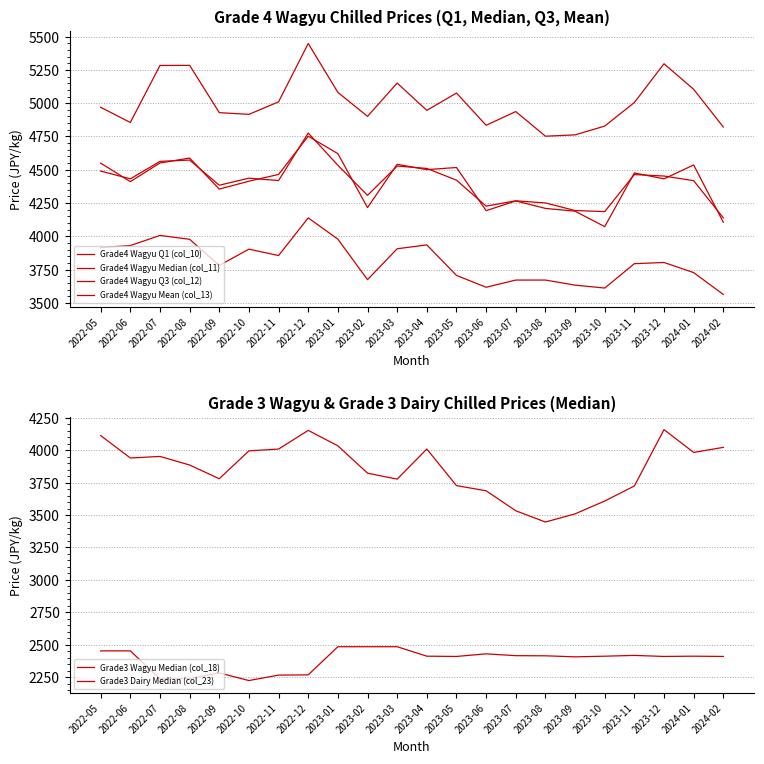

Reading left to right, extract all data points from this chart.

Grade4 Wagyu Q1 (col_10): 2022-05=3916	2022-06=3931	2022-07=4007	2022-08=3978	2022-09=3782	2022-10=3904	2022-11=3856	2022-12=4139	2023-01=3979	2023-02=3675	2023-03=3907	2023-04=3936	2023-05=3707	2023-06=3618	2023-07=3672	2023-08=3672	2023-09=3634	2023-10=3612	2023-11=3795	2023-12=3804	2024-01=3728	2024-02=3564
Grade4 Wagyu Median (col_11): 2022-05=4550	2022-06=4411	2022-07=4551	2022-08=4588	2022-09=4355	2022-10=4414	2022-11=4465	2022-12=4752	2023-01=4621	2023-02=4216	2023-03=4541	2023-04=4501	2023-05=4517	2023-06=4193	2023-07=4266	2023-08=4210	2023-09=4189	2023-10=4073	2023-11=4476	2023-12=4432	2024-01=4536	2024-02=4106
Grade4 Wagyu Q3 (col_12): 2022-05=4969	2022-06=4855	2022-07=5283	2022-08=5284	2022-09=4929	2022-10=4916	2022-11=5010	2022-12=5448	2023-01=5081	2023-02=4901	2023-03=5151	2023-04=4946	2023-05=5076	2023-06=4834	2023-07=4937	2023-08=4752	2023-09=4762	2023-10=4828	2023-11=5005	2023-12=5296	2024-01=5104	2024-02=4821
Grade4 Wagyu Mean (col_13): 2022-05=4490	2022-06=4432	2022-07=4563	2022-08=4573	2022-09=4384	2022-10=4437	2022-11=4419	2022-12=4776	2023-01=4534	2023-02=4308	2023-03=4528	2023-04=4510	2023-05=4422	2023-06=4227	2023-07=4267	2023-08=4251	2023-09=4194	2023-10=4186	2023-11=4464	2023-12=4453	2024-01=4418	2024-02=4139
Grade3 Wagyu Median (col_18): 2022-05=4113	2022-06=3940	2022-07=3952	2022-08=3886	2022-09=3780	2022-10=3995	2022-11=4009	2022-12=4153	2023-01=4034	2023-02=3823	2023-03=3777	2023-04=4009	2023-05=3727	2023-06=3687	2023-07=3533	2023-08=3446	2023-09=3509	2023-10=3608	2023-11=3724	2023-12=4159	2024-01=3983	2024-02=4022
Grade3 Dairy Median (col_23): 2022-05=2452	2022-06=2452	2022-07=2236	2022-08=2238	2022-09=2282	2022-10=2223	2022-11=2265	2022-12=2267	2023-01=2484	2023-02=2484	2023-03=2484	2023-04=2411	2023-05=2409	2023-06=2429	2023-07=2415	2023-08=2414	2023-09=2406	2023-10=2411	2023-11=2417	2023-12=2409	2024-01=2411	2024-02=2409